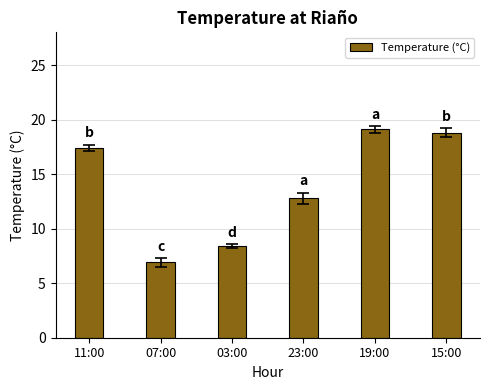

List the labels in order of value, largest first.

19:00, 15:00, 11:00, 23:00, 03:00, 07:00